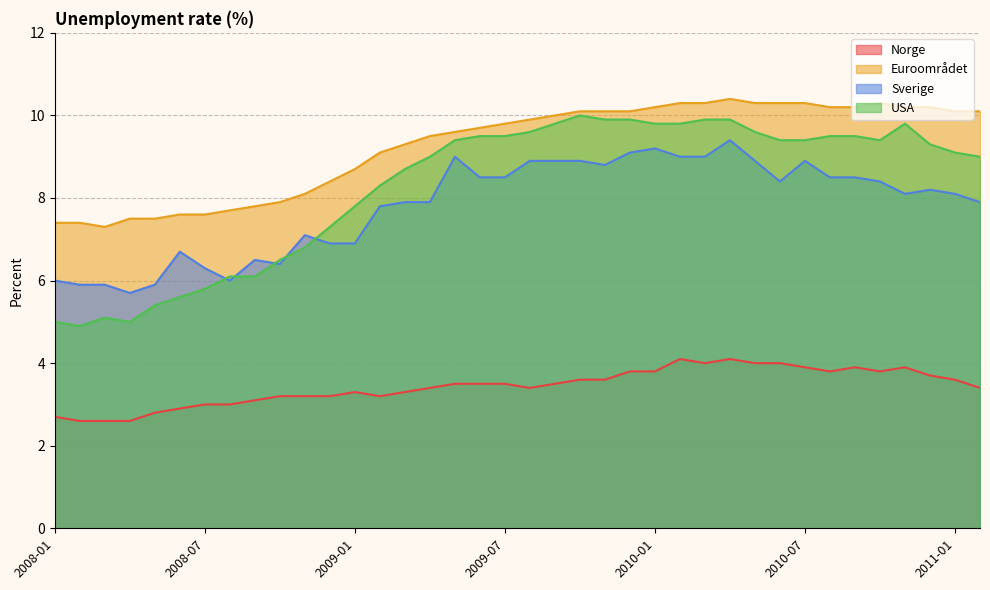

At which category does Sverige reach its first local peak?

2008-06